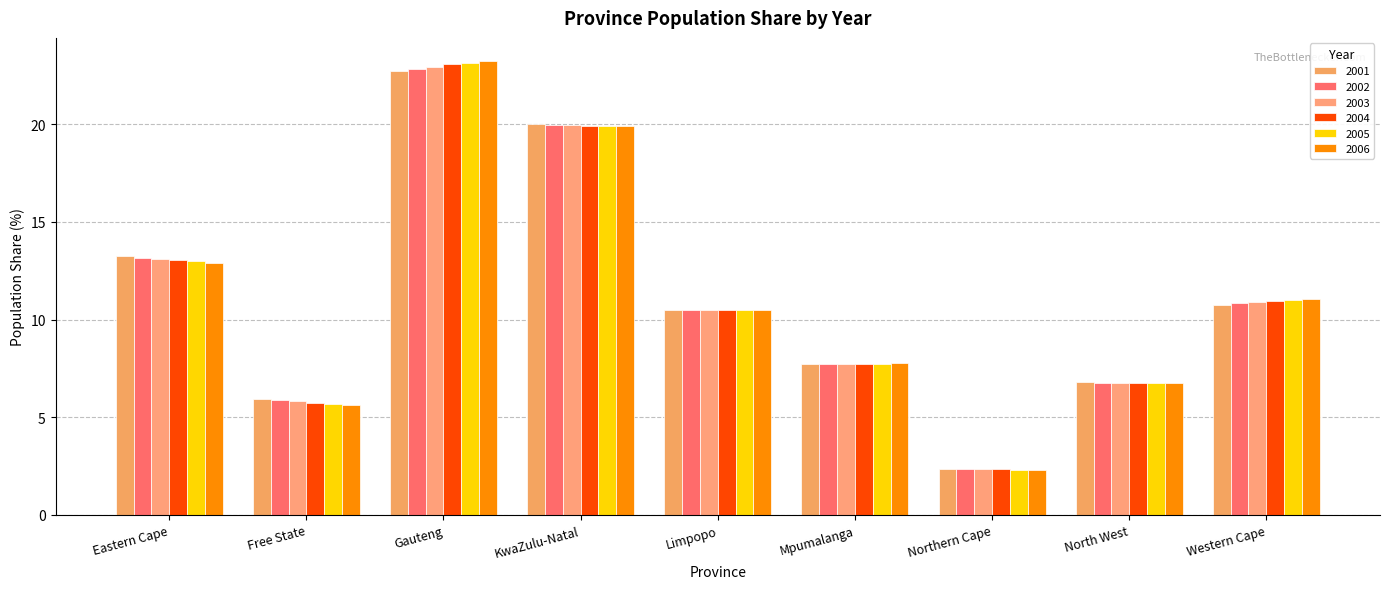

Which series changed the most between Eastern Cape and Northern Cape?

2001